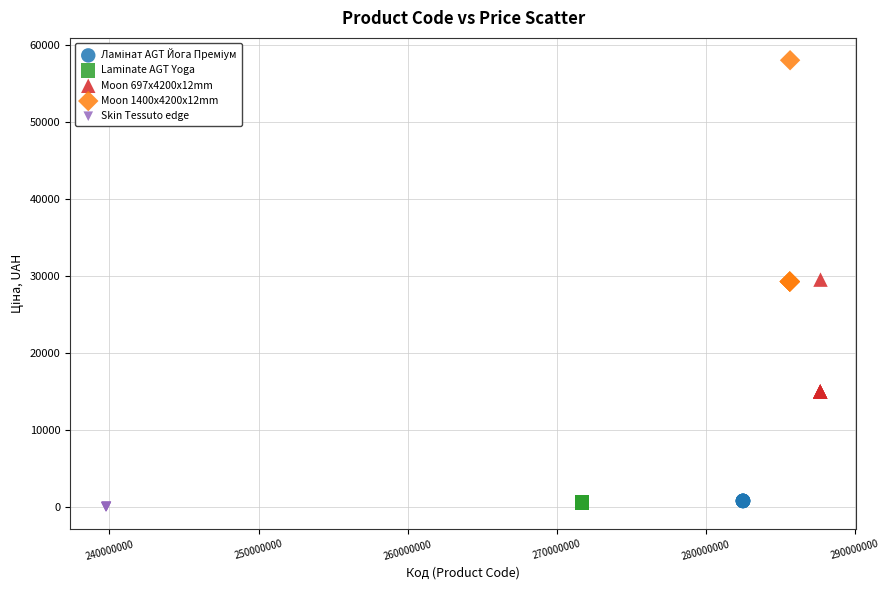

Which series contains the highest Y value?

Moon 1400x4200x12mm